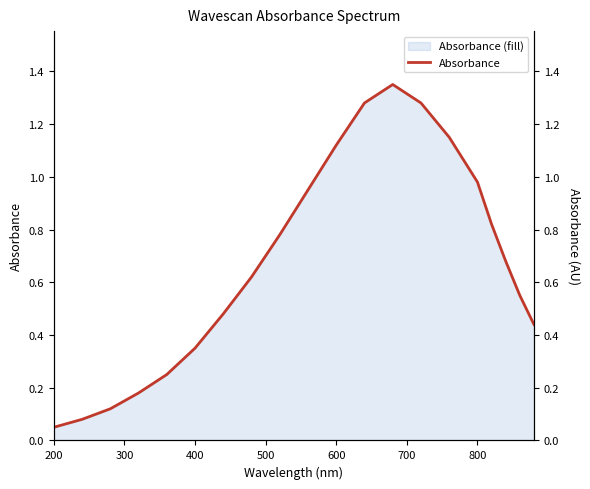

Is it true that the value at 14 is 0.7?

False